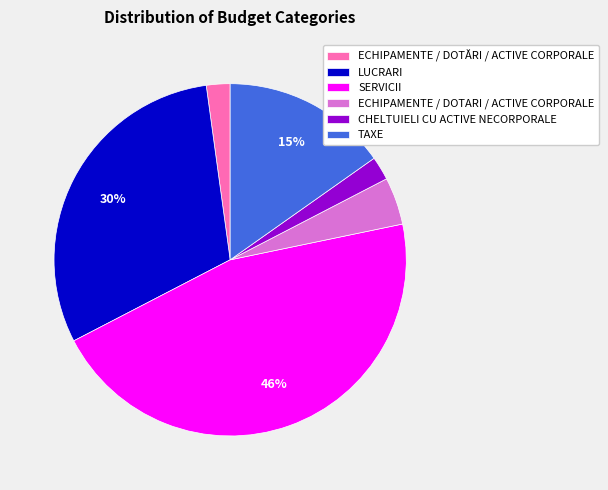

Is there any slice that represents more than half of the pie?

No